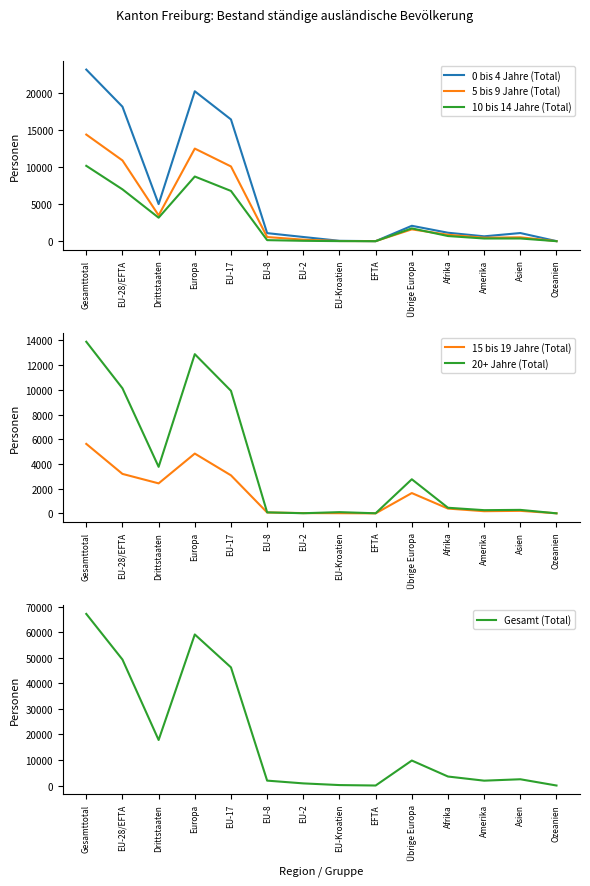

At which label is 0 bis 4 Jahre (Total) closest to 11567?

EU-17